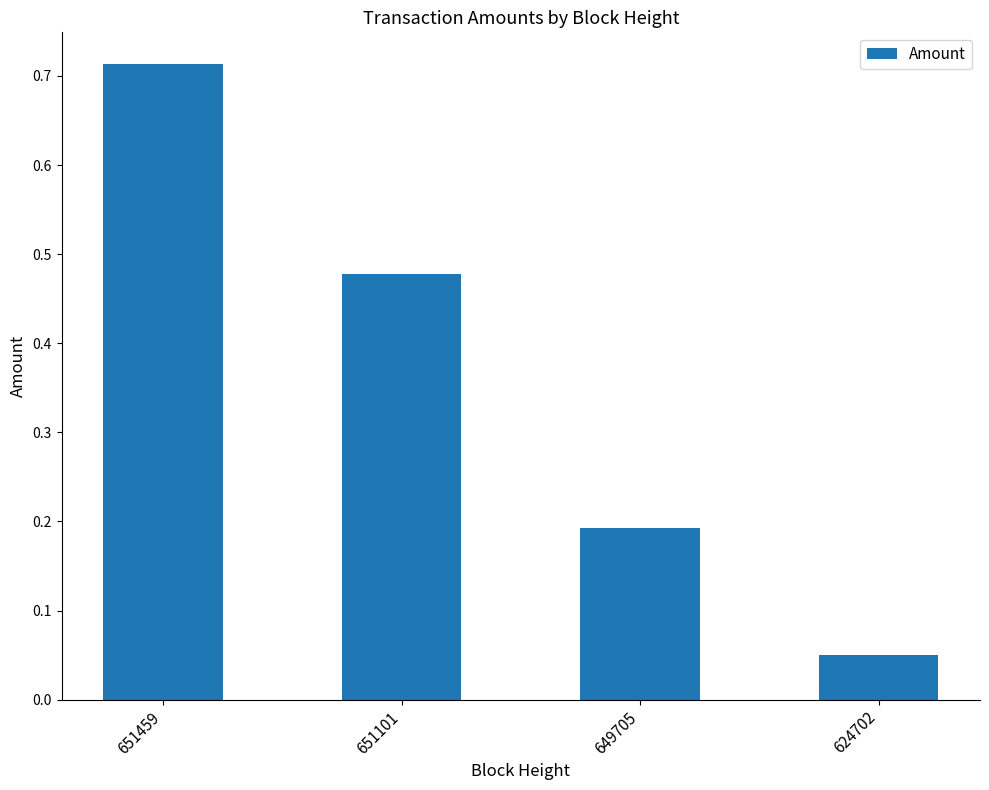

The value at 649705 is 0.2. True or false?

True